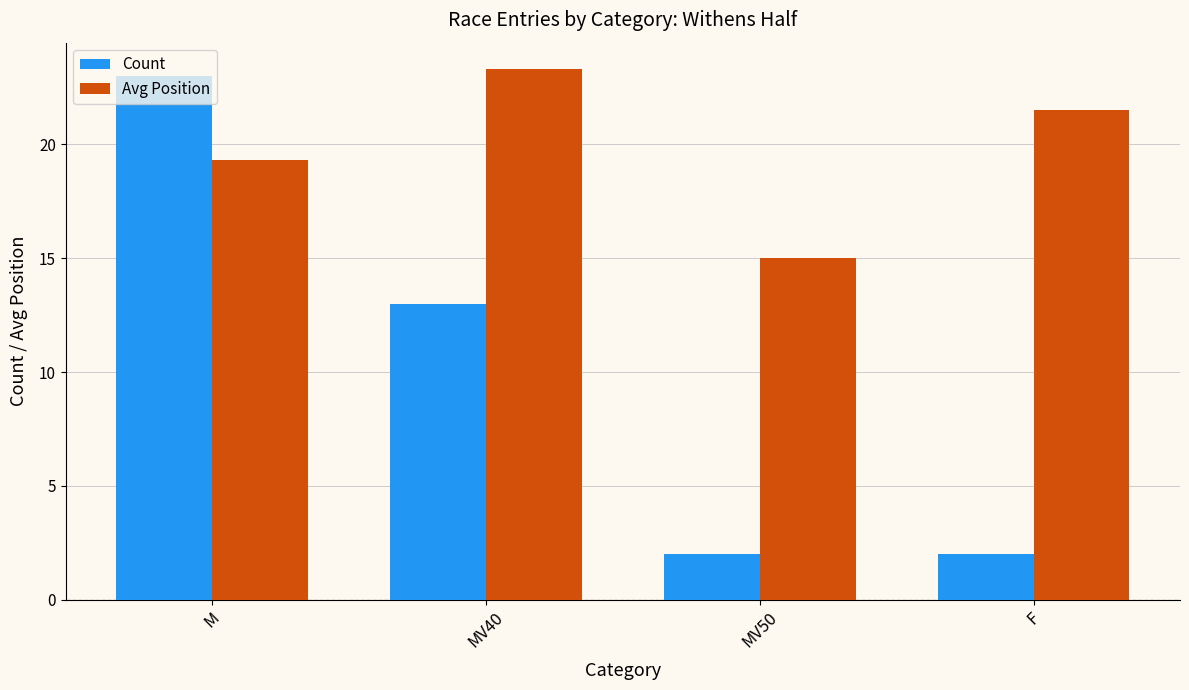

Which category has the lowest value in the Avg Position series?

MV50